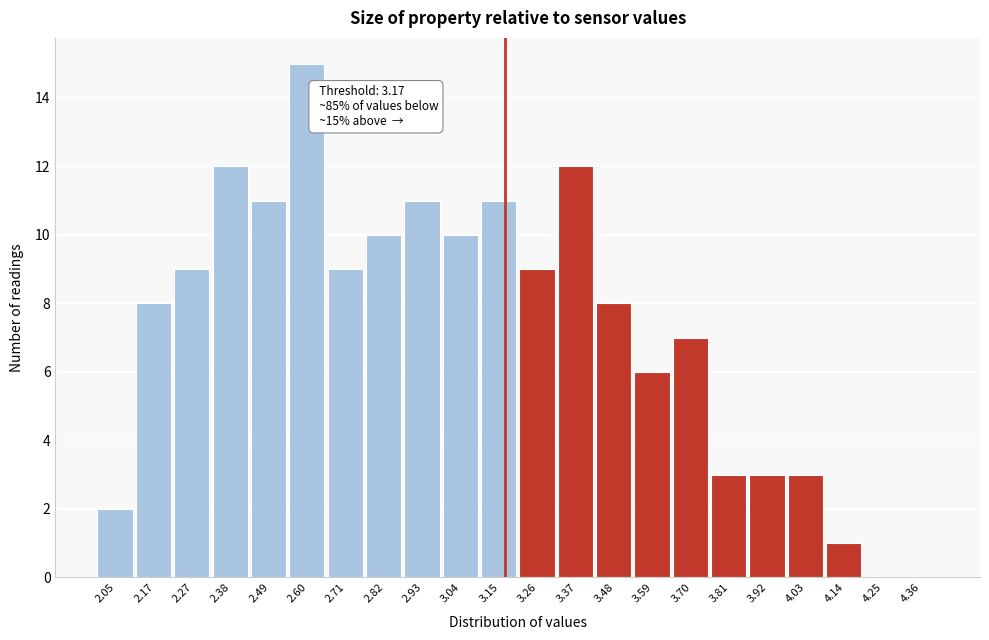

Which range on the x-axis has the tallest bar?

2.55 to 2.66